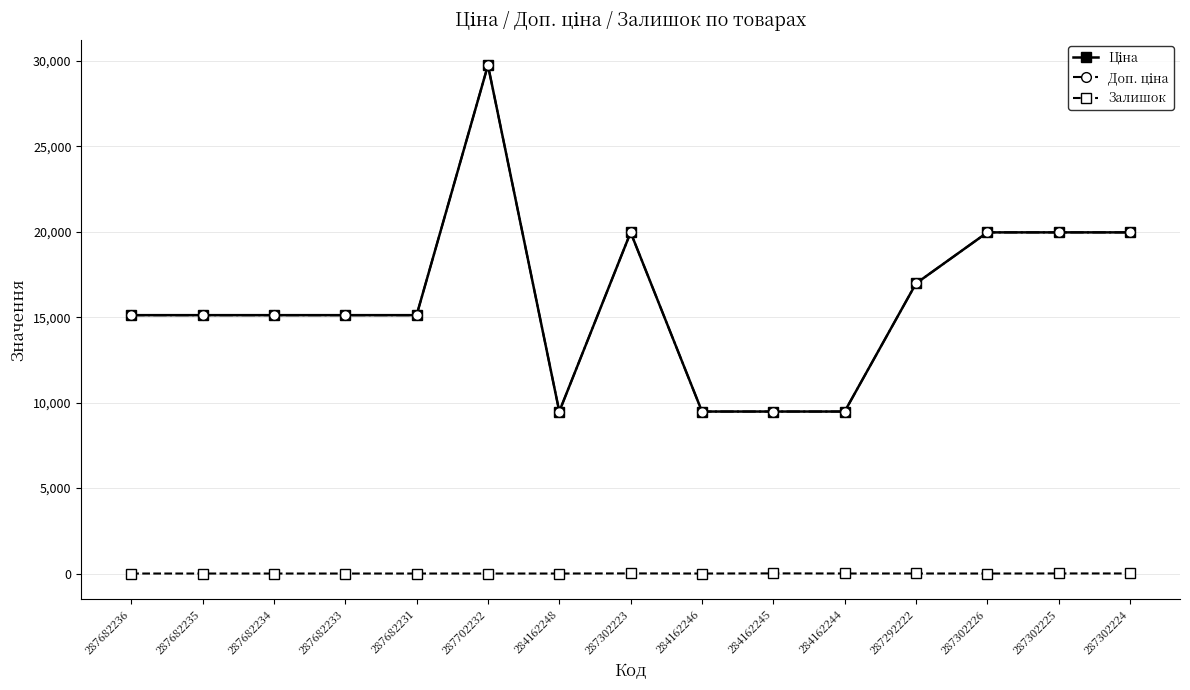

True or false: Ціна and Доп. ціна cross at least once.

False